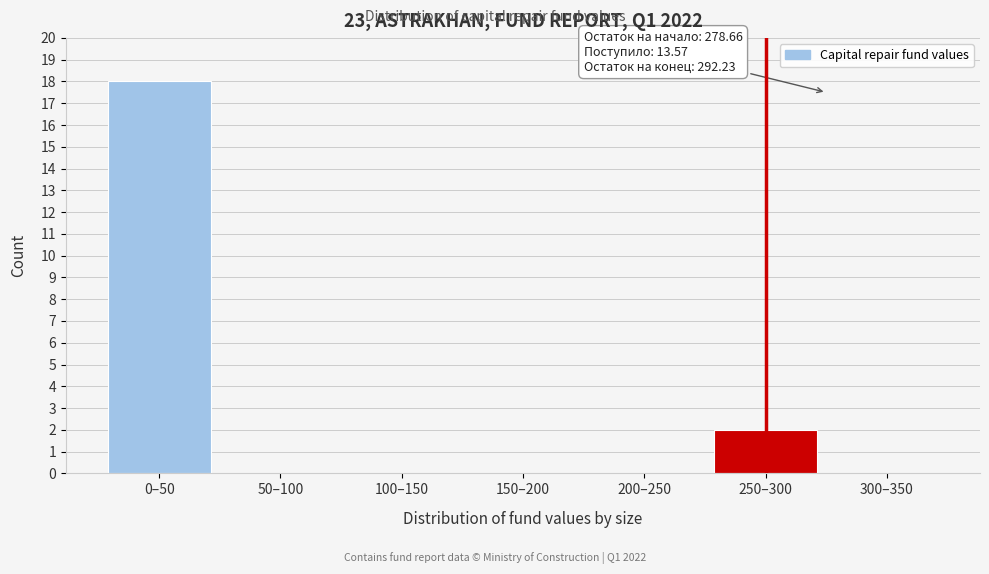

Reading left to right, transcribe all the data shown in this chart.

0–50=18	50–100=0	100–150=0	150–200=0	200–250=0	250–300=2	300–350=0